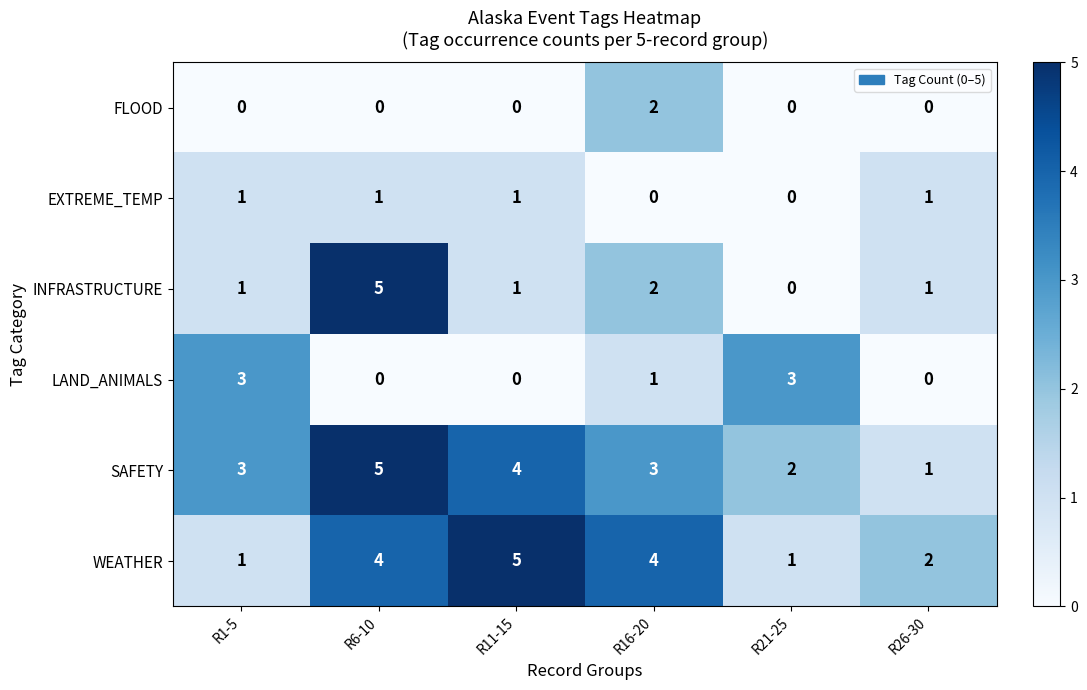

What is the difference between the maximum and second lowest values in the WEATHER series?

4